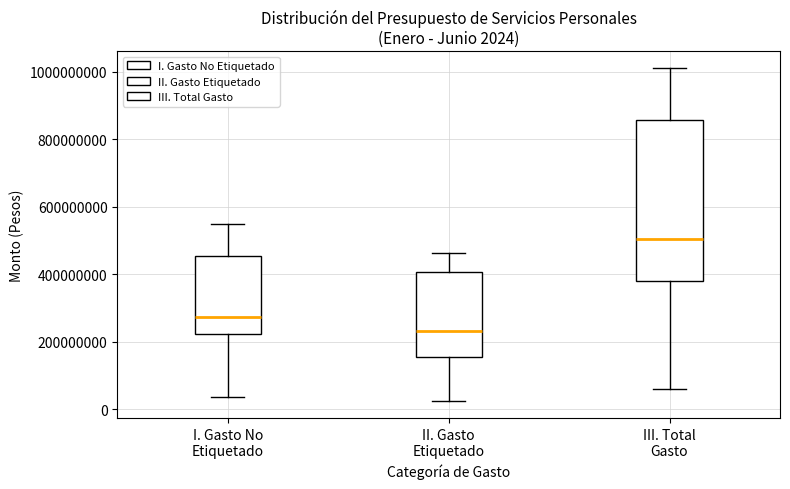

Which box has the highest median line?

III. Total Gasto